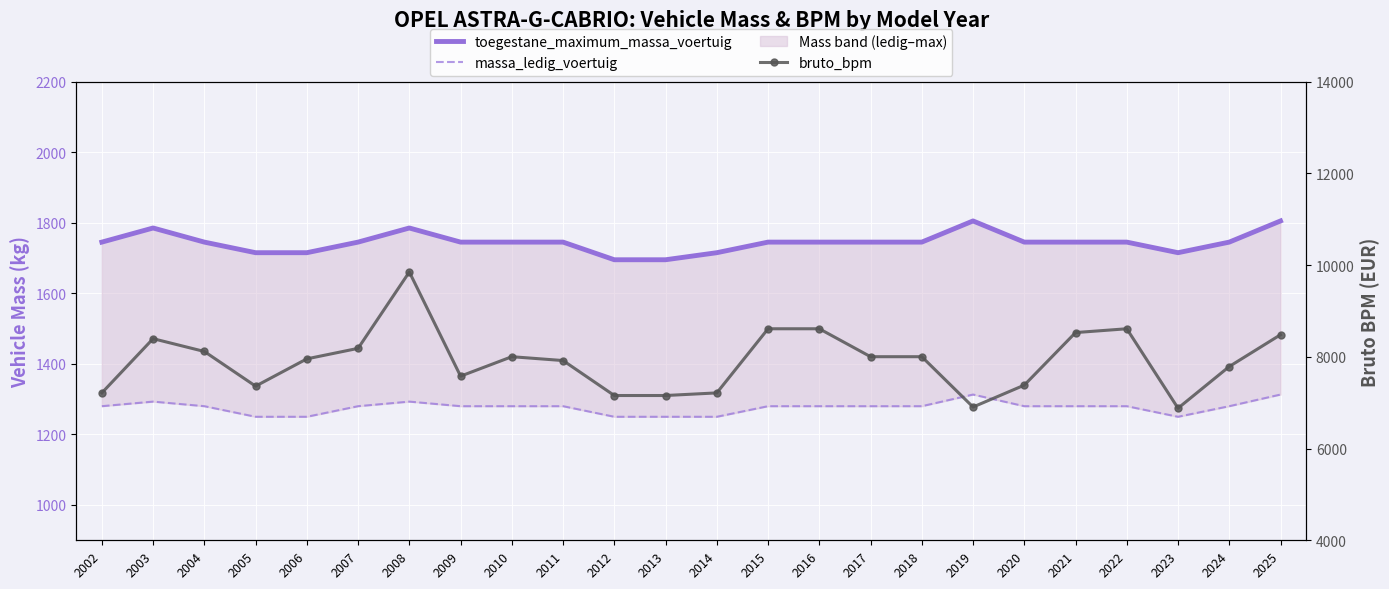

At how many categories does at least one series exceed 7196?

20